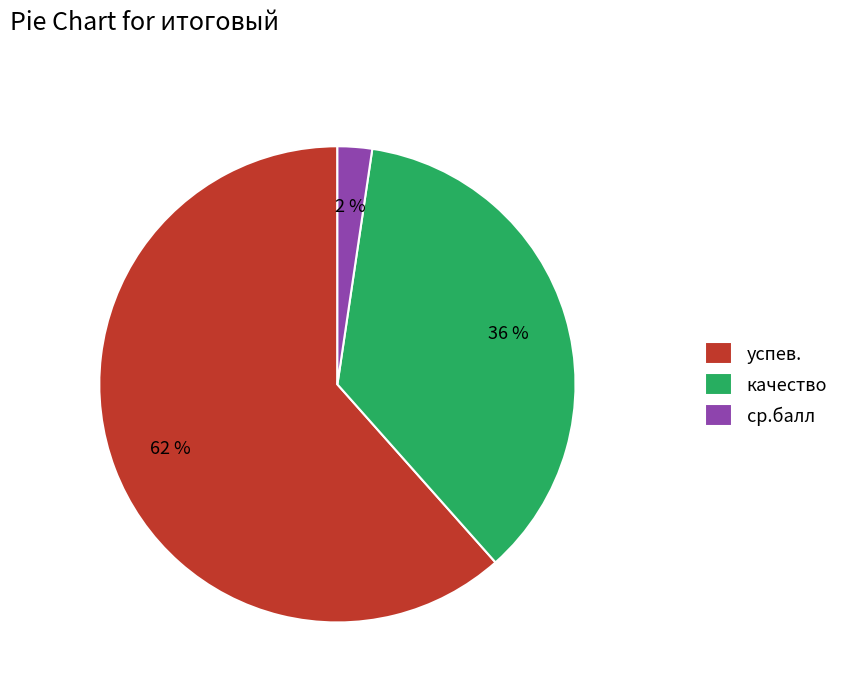

To the nearest percent, what percentage of the pie is ср.балл?

2%